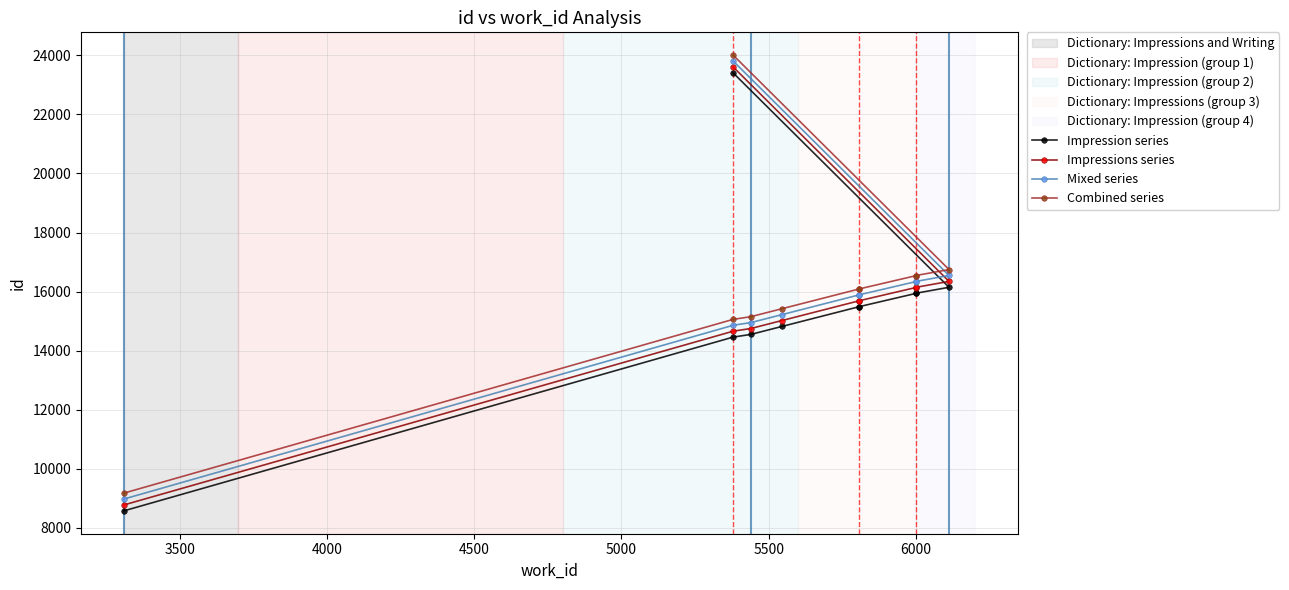

What is the average value of the Impression series series?

15482